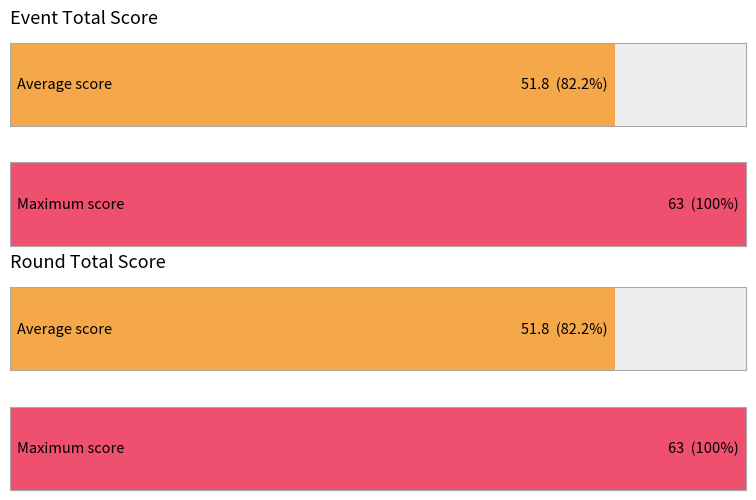

Is it true that event_relative_score equals -5 at Casey Armstrong?

False